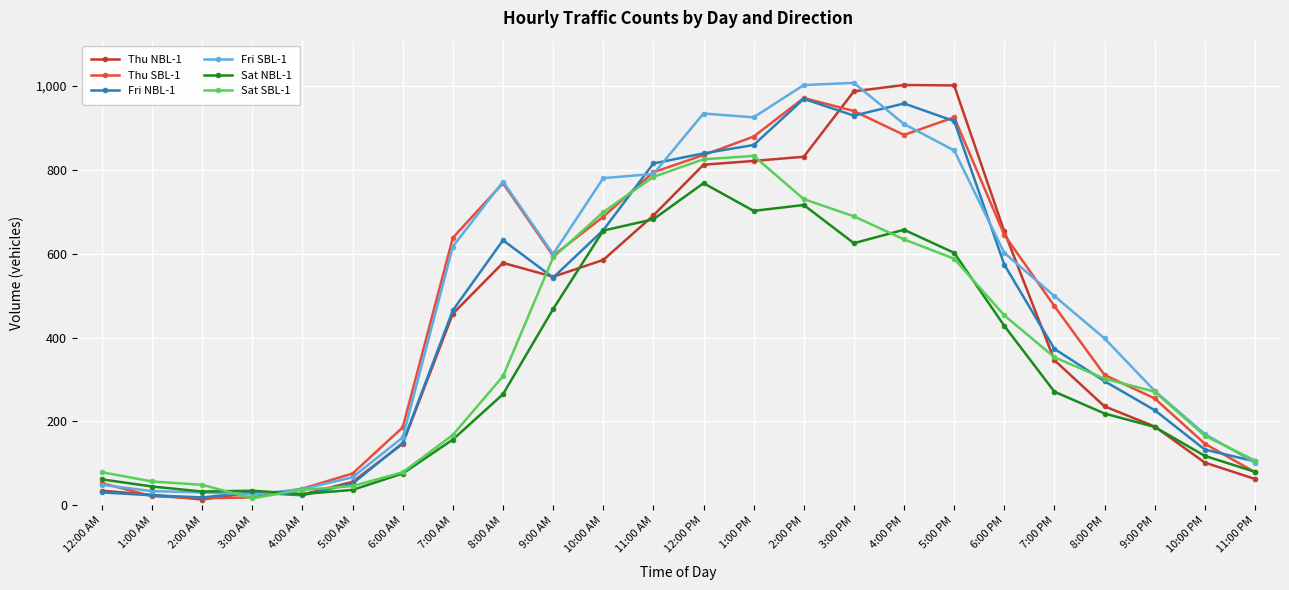

What is the label of the 15th point from the left?

2:00 PM